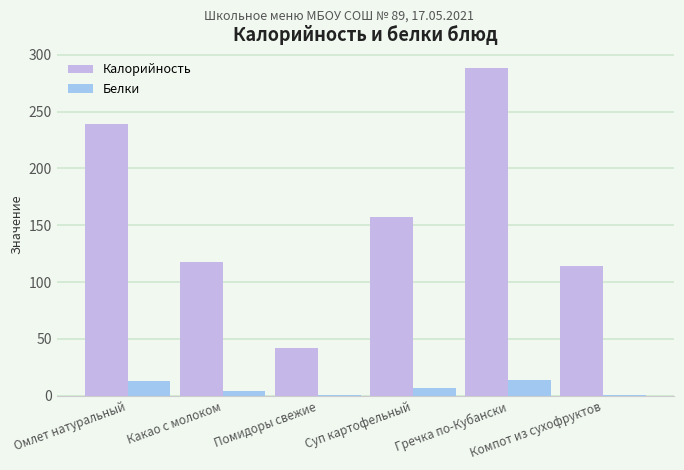

How many data points does each series have?

6